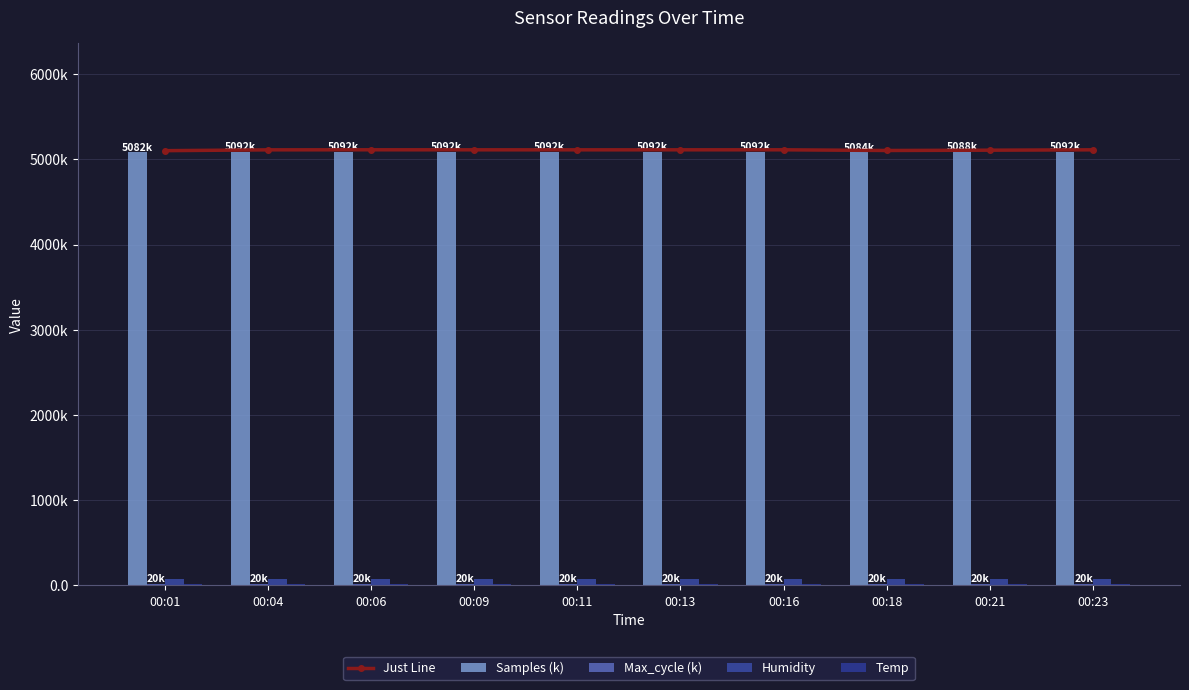

What is the sum of all Max_cycle (k) values?

201.0